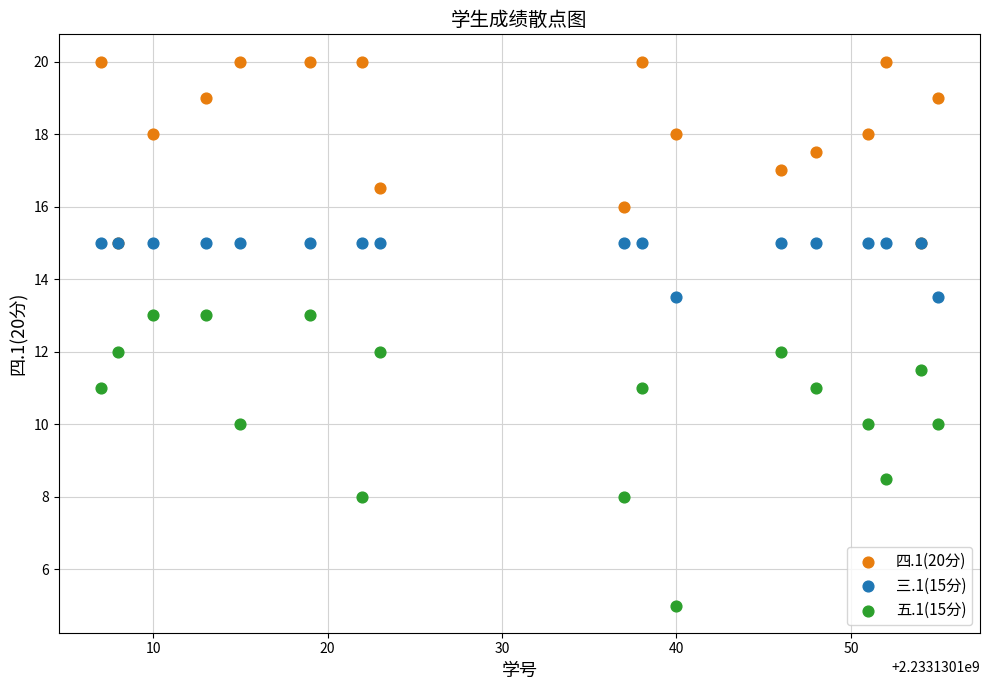

What are all the series names shown in the legend?

四.1(20分), 三.1(15分), 五.1(15分)